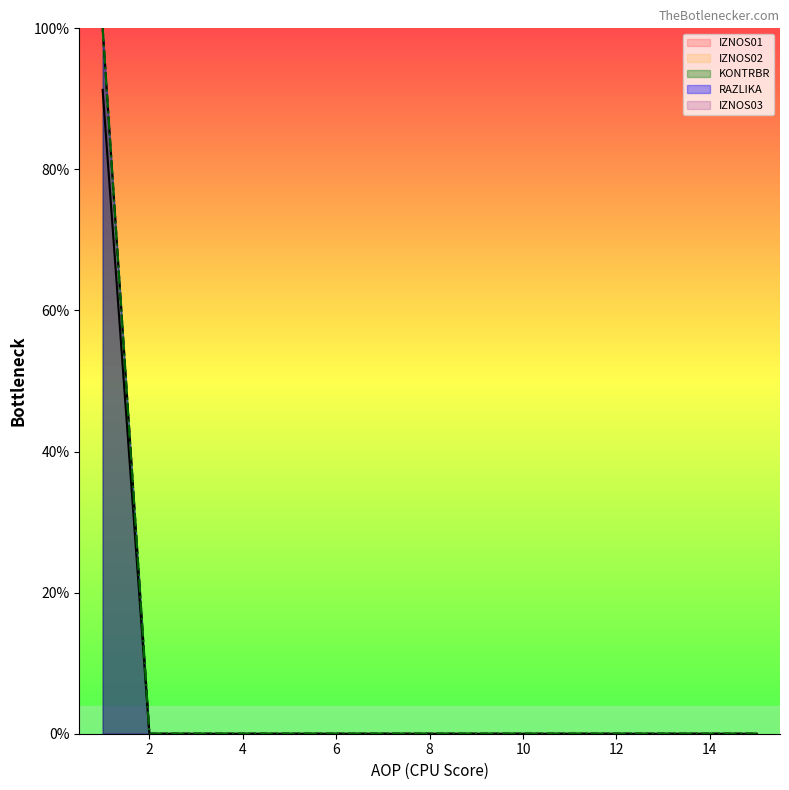

Does the chart display data point markers on the line(s)?

No